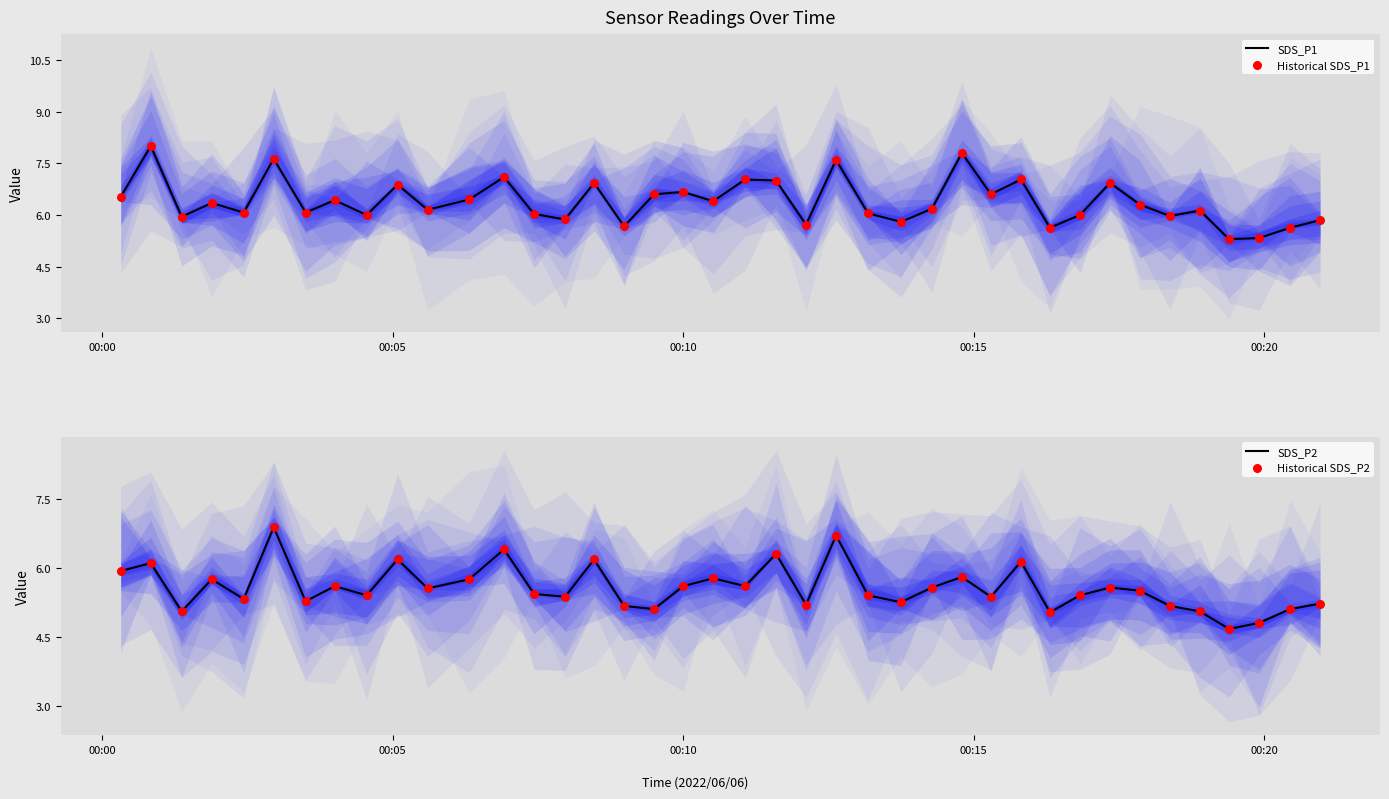

Which series contains the lowest Y value?

SDS_P2